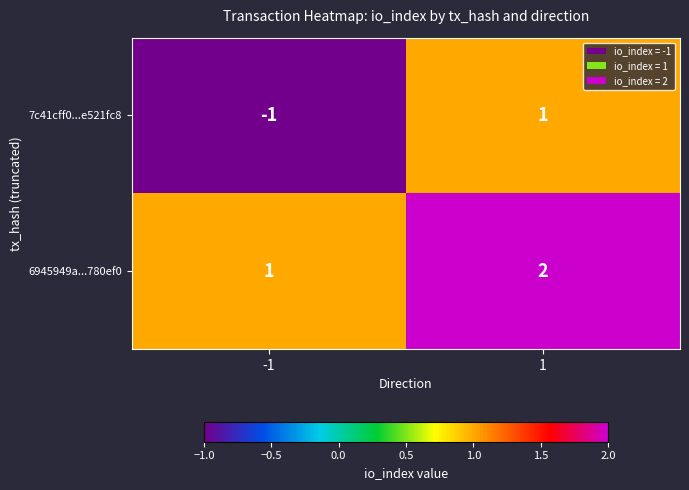

What is the difference between the highest and lowest values at -1?

2